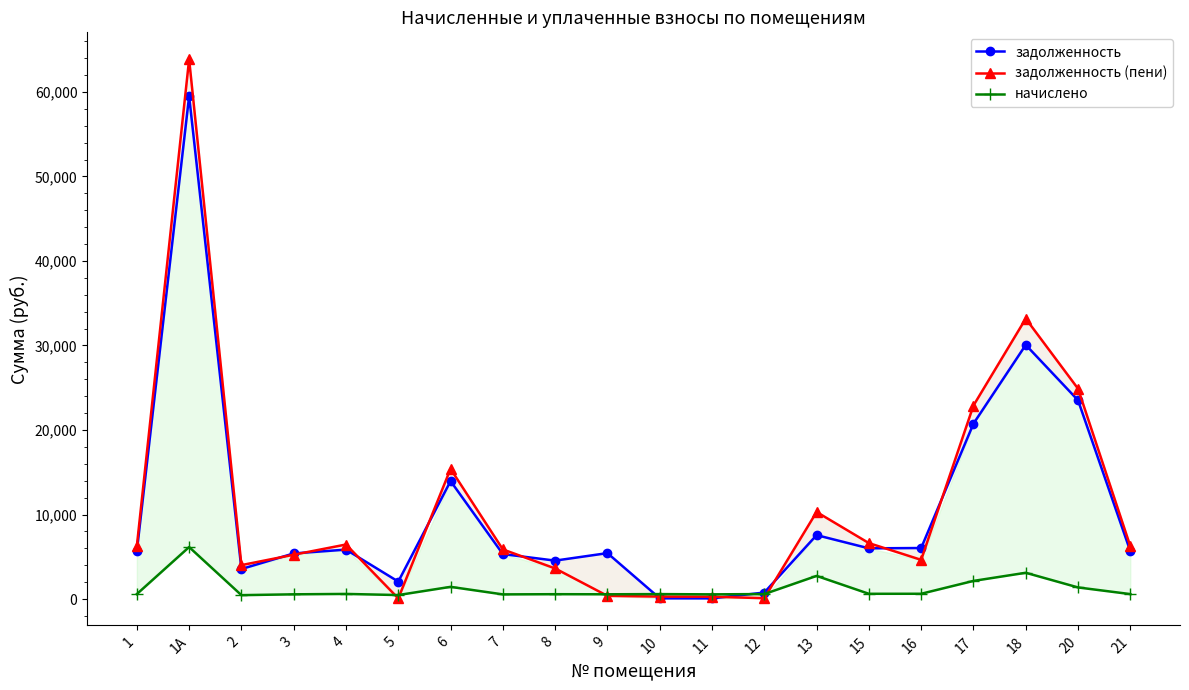

Which series has the largest total across all categories?

задолженность (пени)